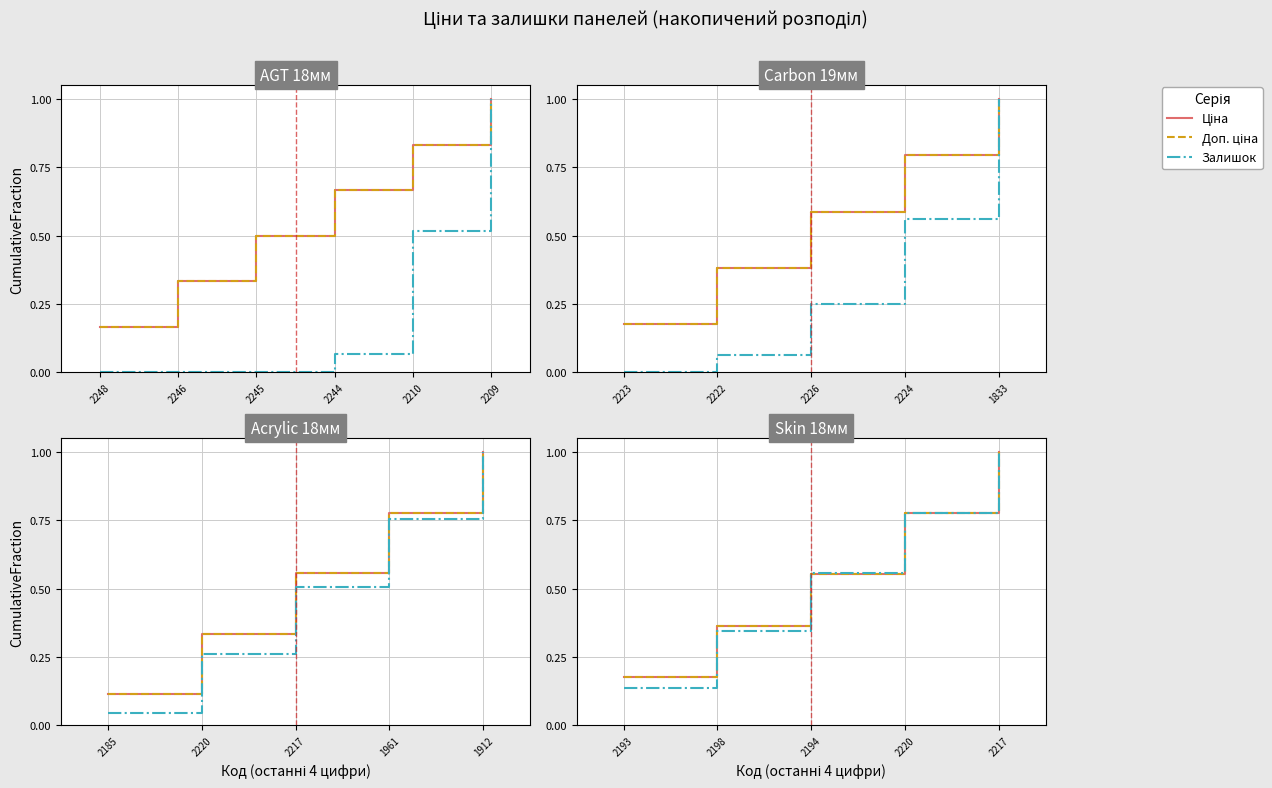

True or false: Ціна has a value of 0.3 at 2193.

False